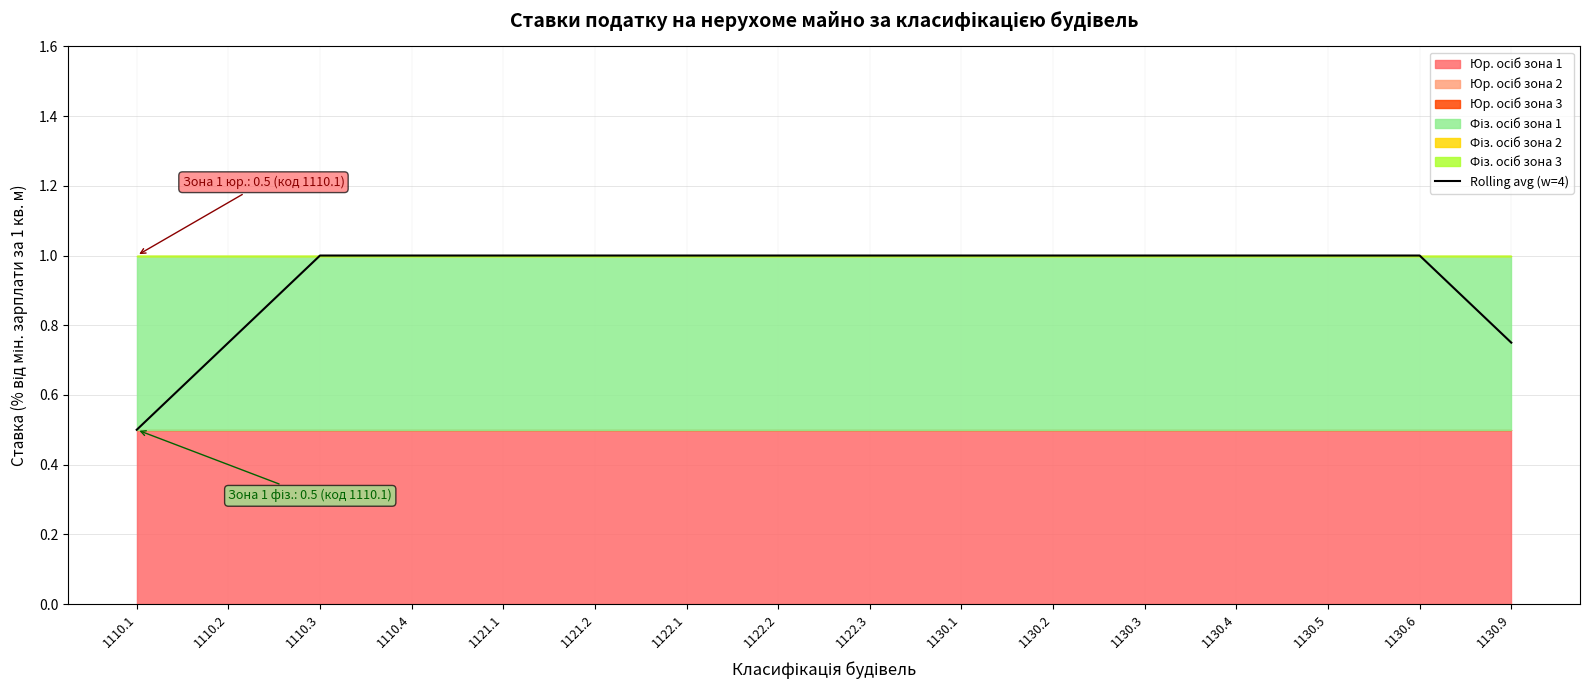

Read the value at 1110.4.

1.0